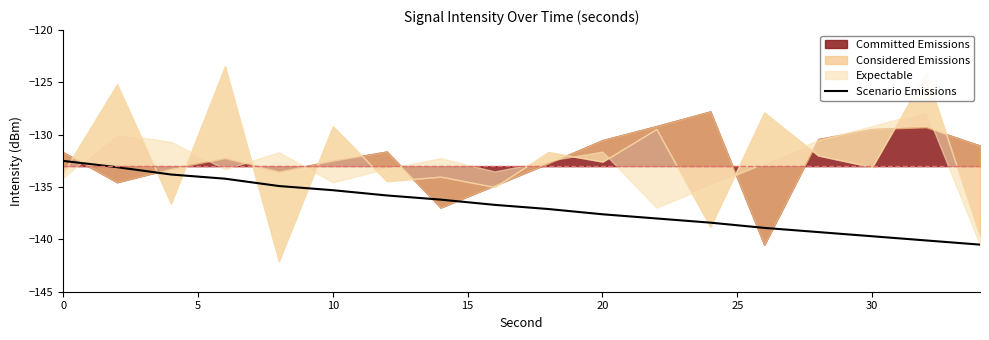

What is the highest value of the Scenario Emissions series?

-132.5